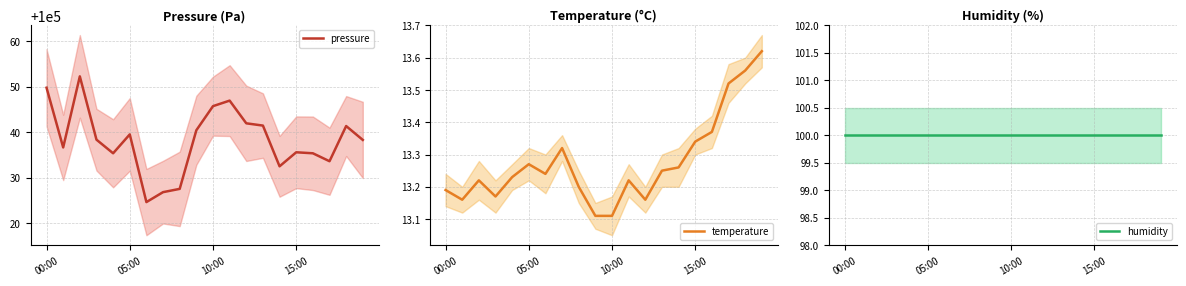

Reading right to left, transcribe all the data shown in this chart.

pressure: 100038.3	100041.3	100033.6	100035.3	100035.6	100032.5	100041.4	100041.9	100046.9	100045.7	100040.4	100027.5	100026.8	100024.6	100039.5	100035.3	100038.3	100052.3	100036.6	100049.8
temperature: 13.6	13.6	13.5	13.4	13.3	13.3	13.2	13.2	13.2	13.1	13.1	13.2	13.3	13.2	13.3	13.2	13.2	13.2	13.2	13.2
humidity: 100.0	100.0	100.0	100.0	100.0	100.0	100.0	100.0	100.0	100.0	100.0	100.0	100.0	100.0	100.0	100.0	100.0	100.0	100.0	100.0